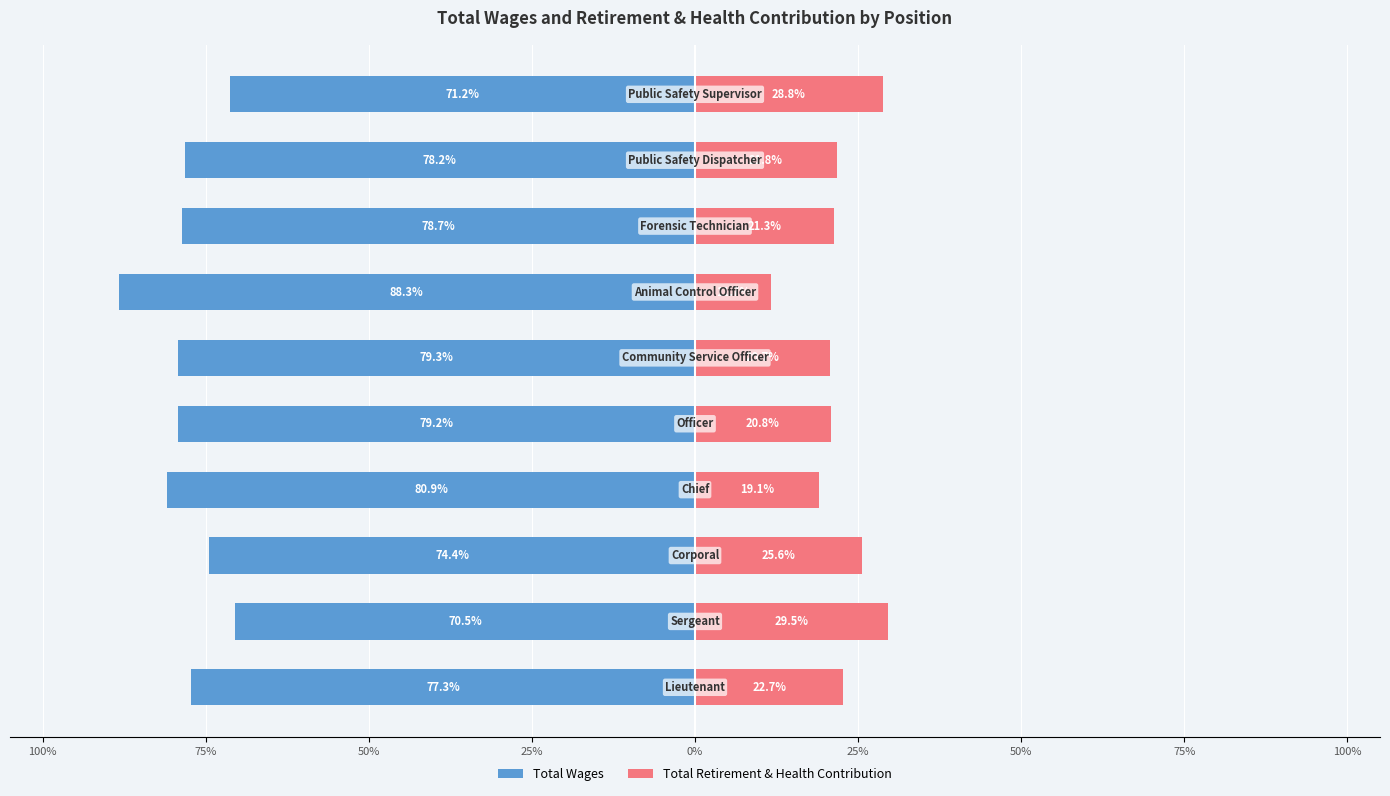

What is the total value across all series at 25%?

-61.9